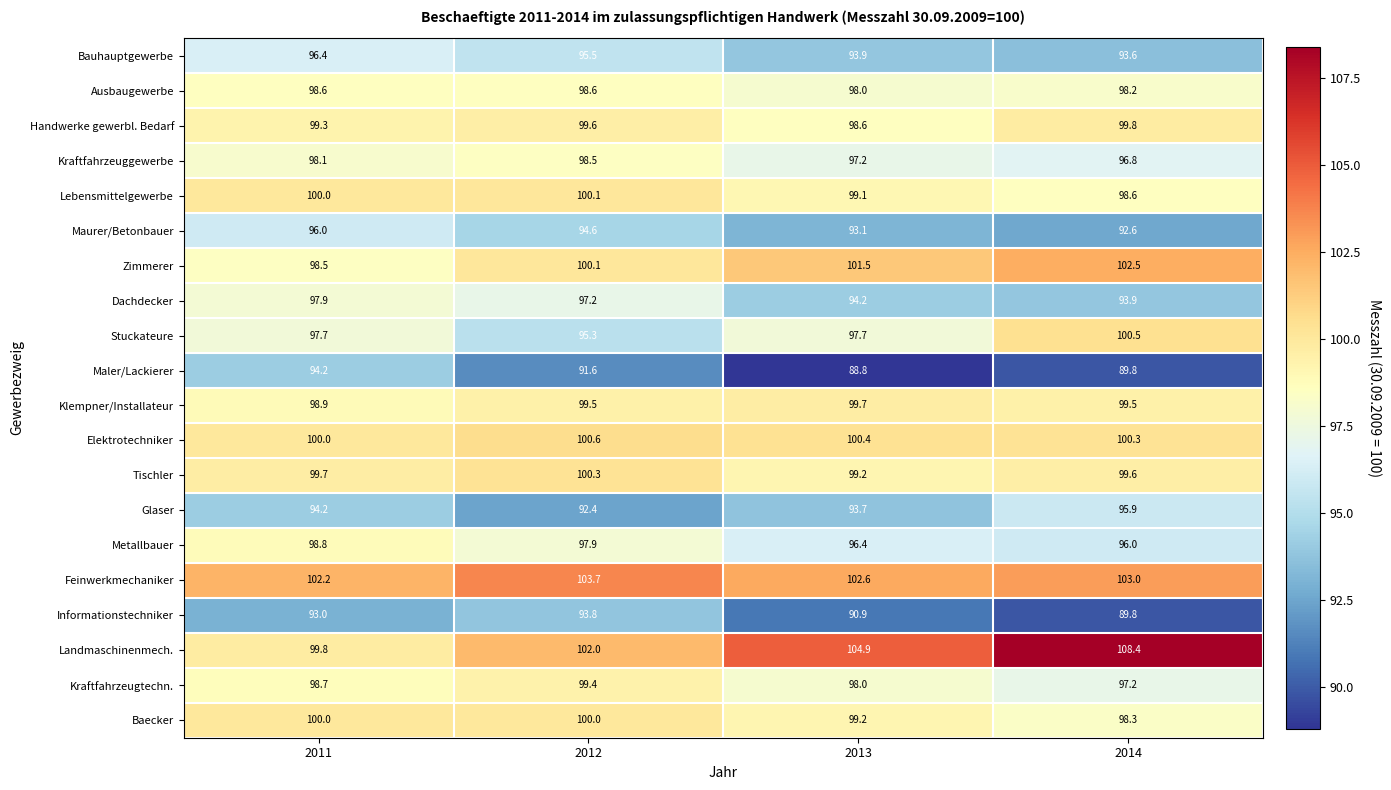

The value of Elektrotechniker at 2011 is 156.2. True or false?

False